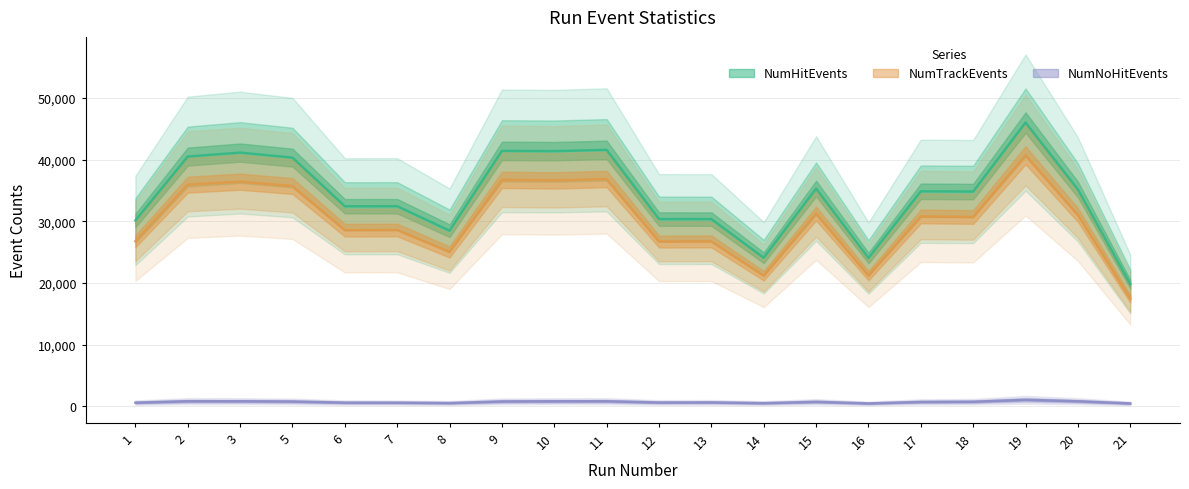

True or false: NumHitEvents and NumTrackEvents intersect in this chart.

False